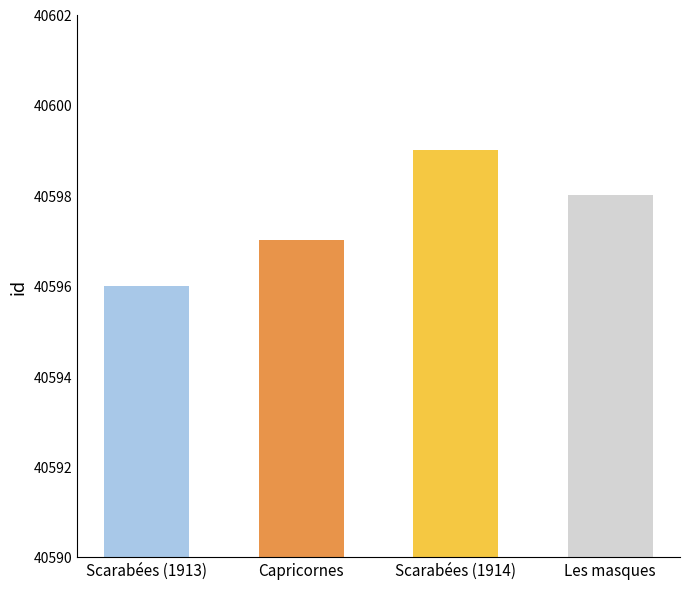

What value does the data have at Scarabées (1914)?

40599